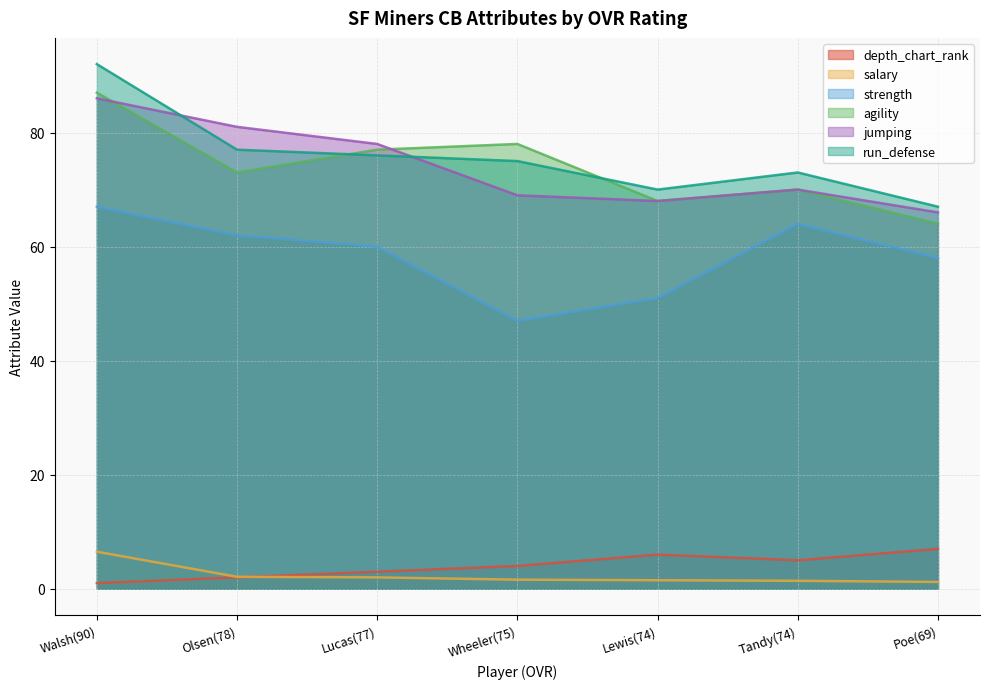

How many values in the strength series are below 60?

3